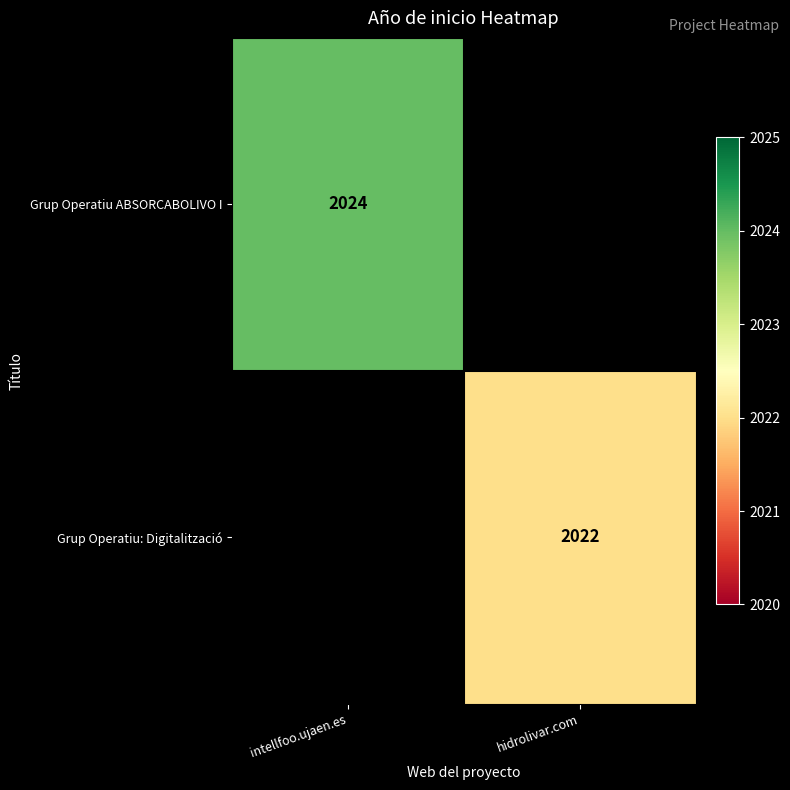

Is it true that Grup Operatiu: Digitalització equals 434 at hidrolivar.com?

False